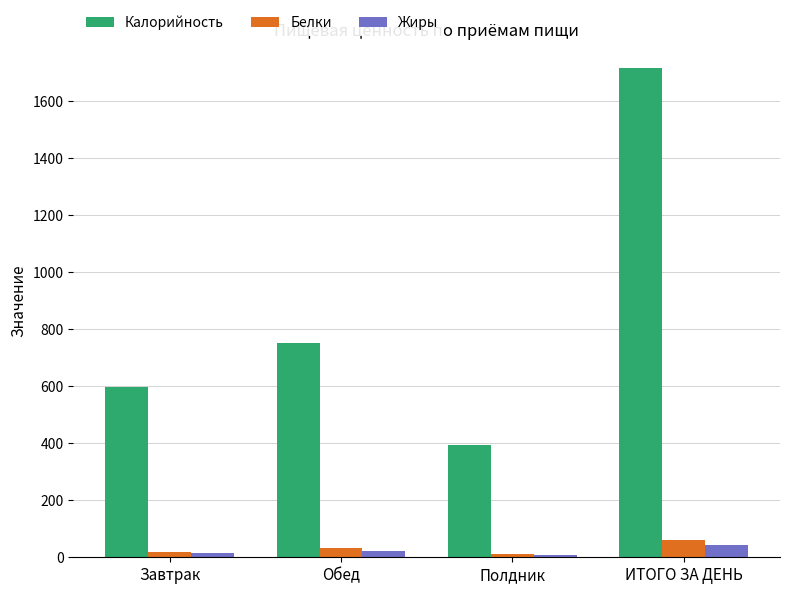

Which series changed the most between Обед and ИТОГО ЗА ДЕНЬ?

Калорийность